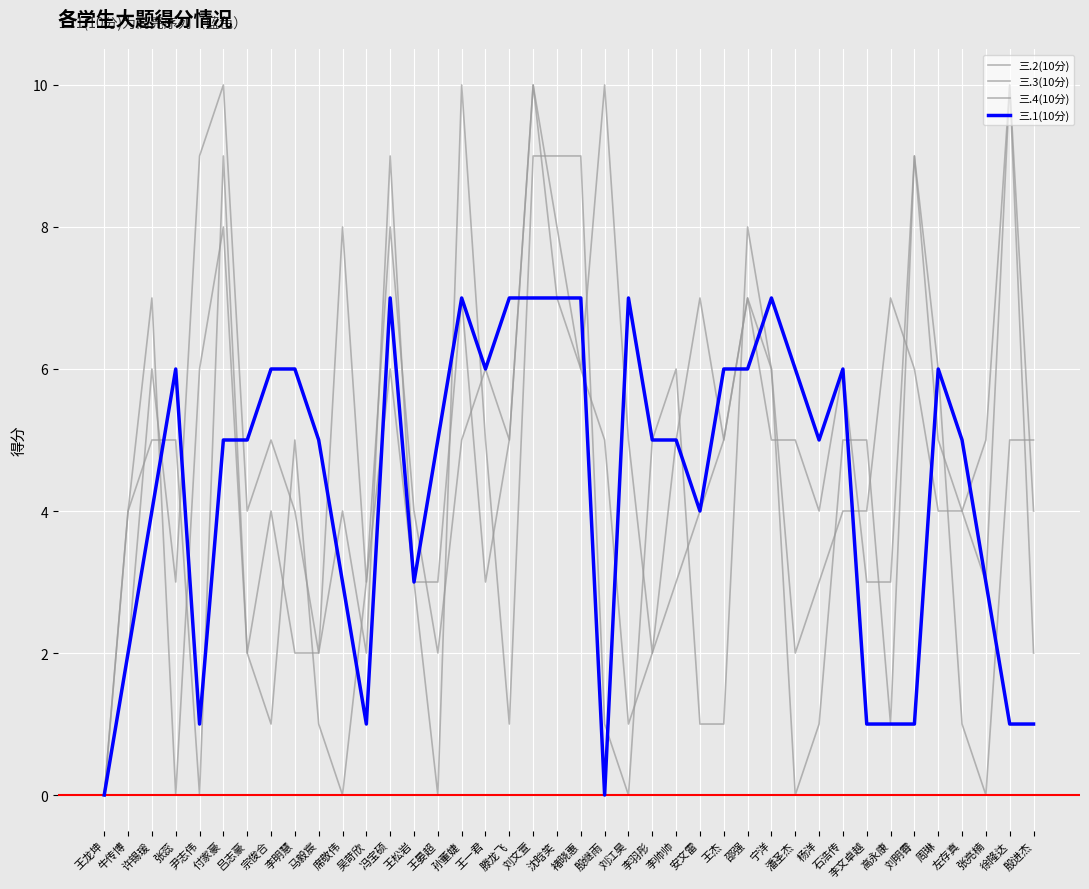

At how many categories does at least one series exceed 2?

39